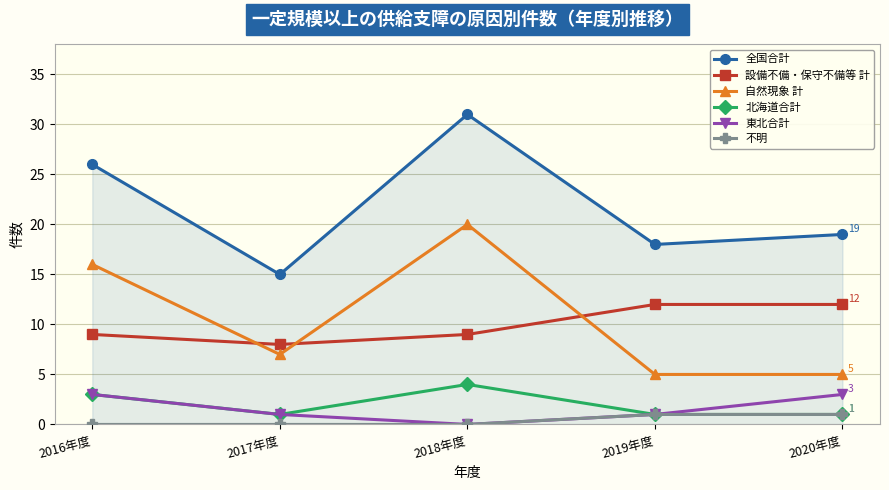

What is the difference between the 東北合計 values at 2017年度 and 2020年度?

2